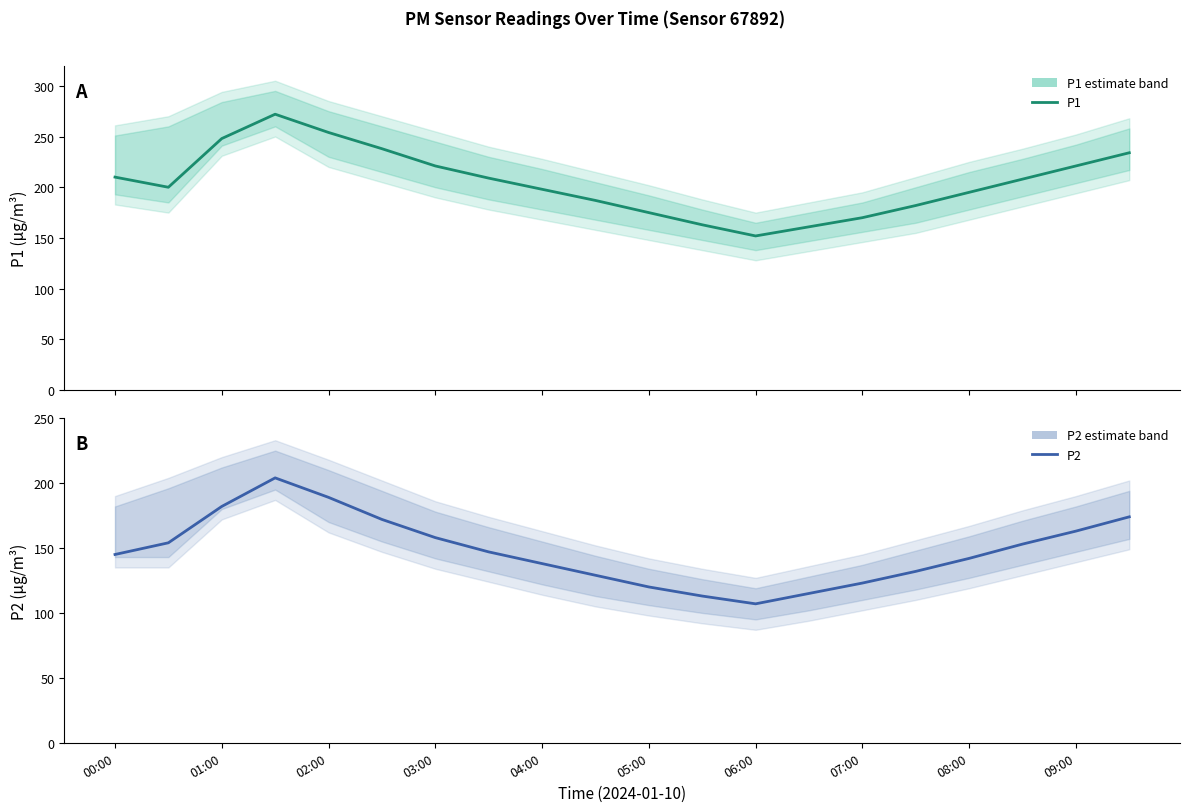

True or false: P2 has a value of 291 at 09:00.

False